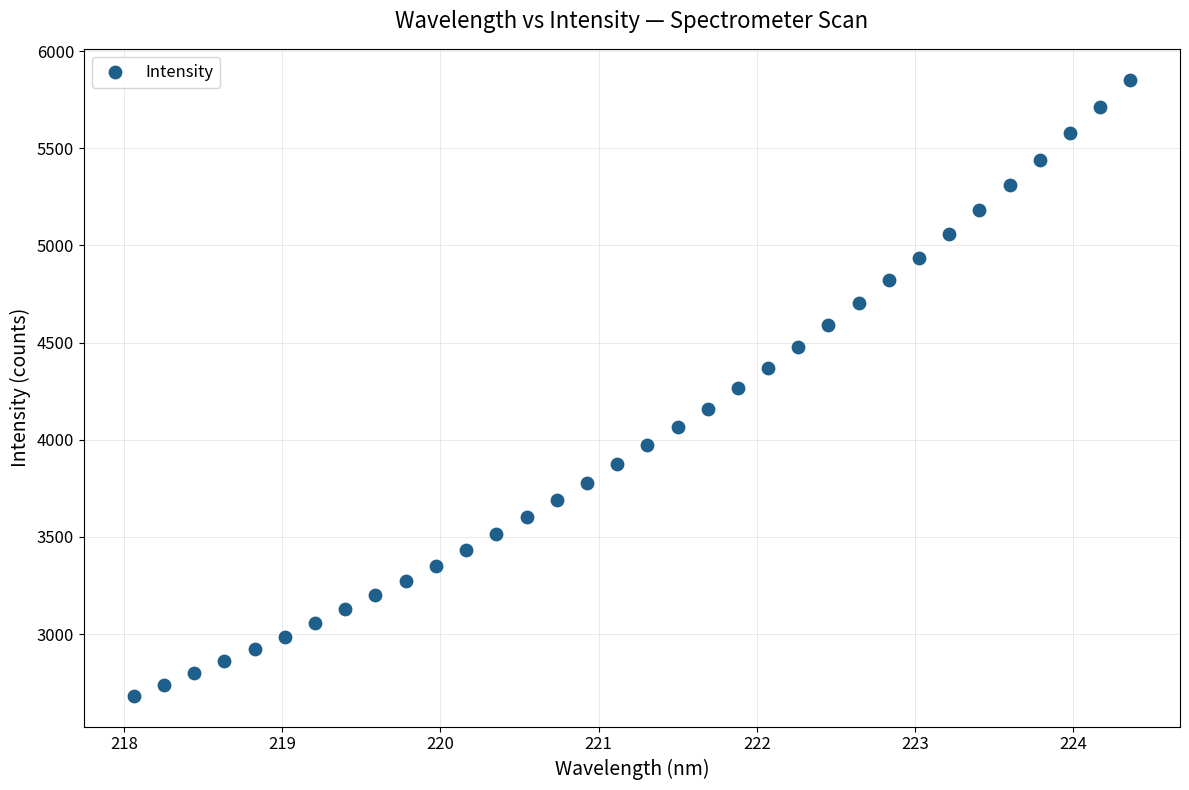

What is the range of X values (max minus min)?

6.3